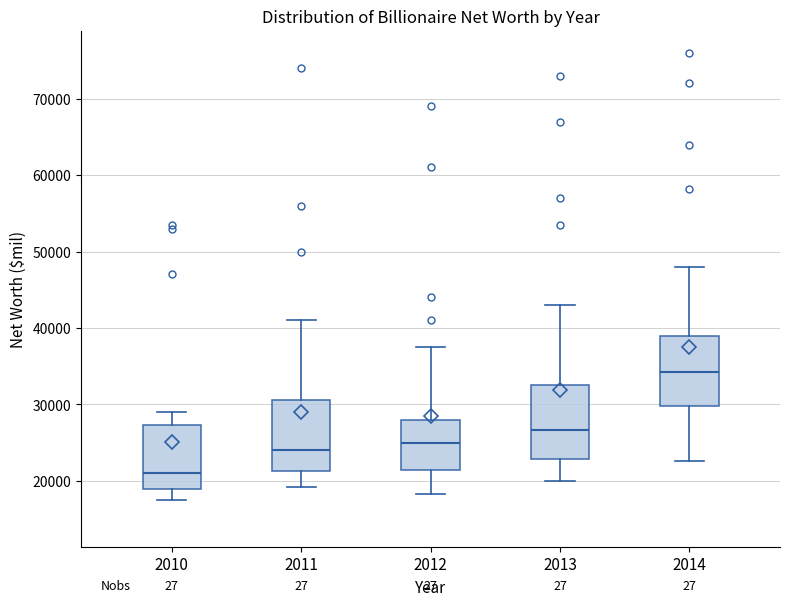

Reading left to right, read every box against the y-axis: the position of its median line, the range the box covers, and the ends of its whiskers. The values are not printed on the chart, so give them approximately, as read against the axis.

2010: median 21000, box 19000 to 27000, whiskers 18000 to 29000
2011: median 24000, box 21000 to 31000, whiskers 19000 to 41000
2012: median 25000, box 21000 to 28000, whiskers 18000 to 38000
2013: median 27000, box 23000 to 33000, whiskers 20000 to 43000
2014: median 34000, box 30000 to 39000, whiskers 23000 to 48000